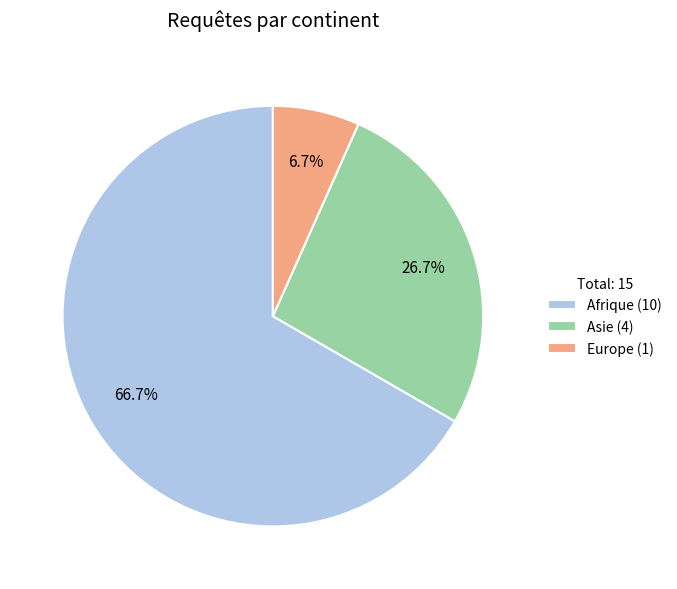

How much of the chart is everything except Asie?

73.3%